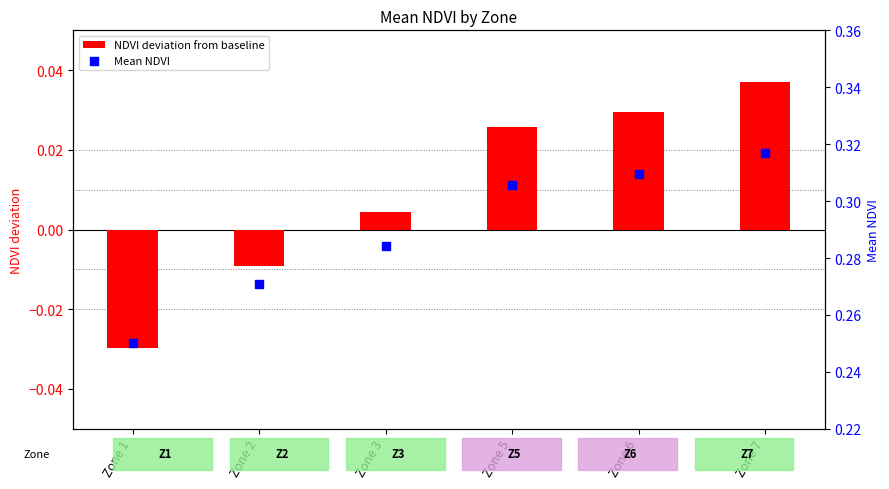

Which series reaches the maximum Y coordinate?

Mean NDVI